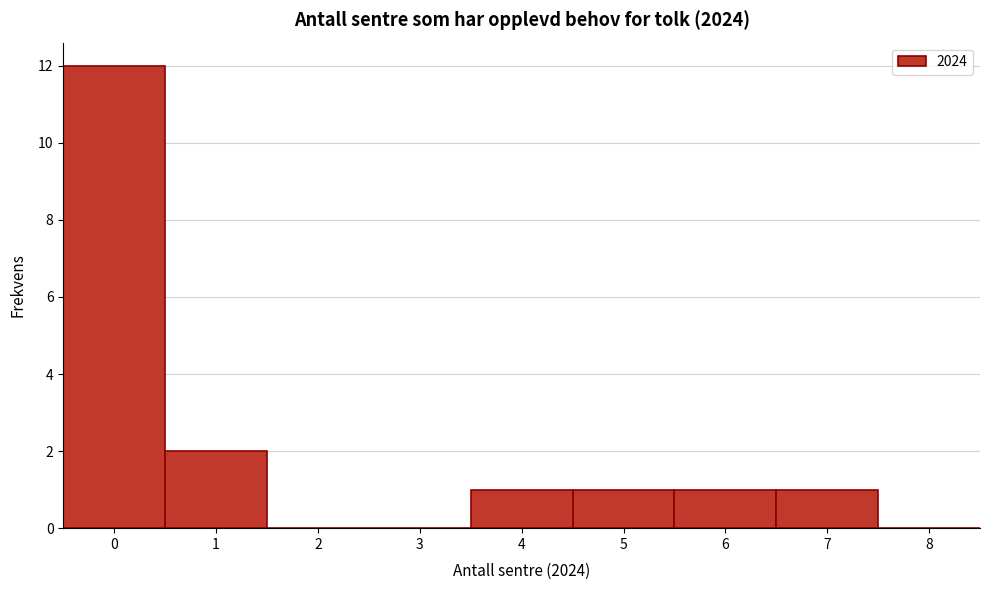

Which range on the x-axis has the tallest bar?

-0.5 to 0.5